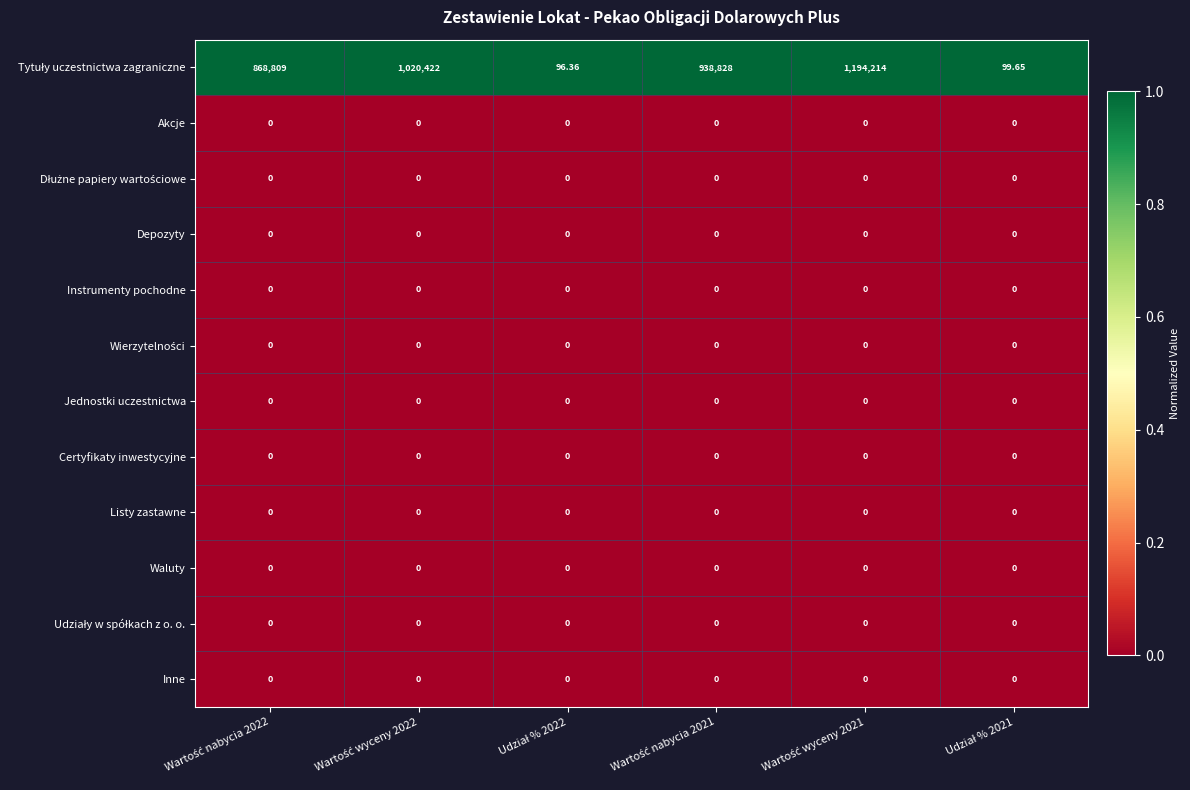

Which series changed the most between Wartość wyceny 2022 and Udział % 2022?

Tytuły uczestnictwa zagraniczne